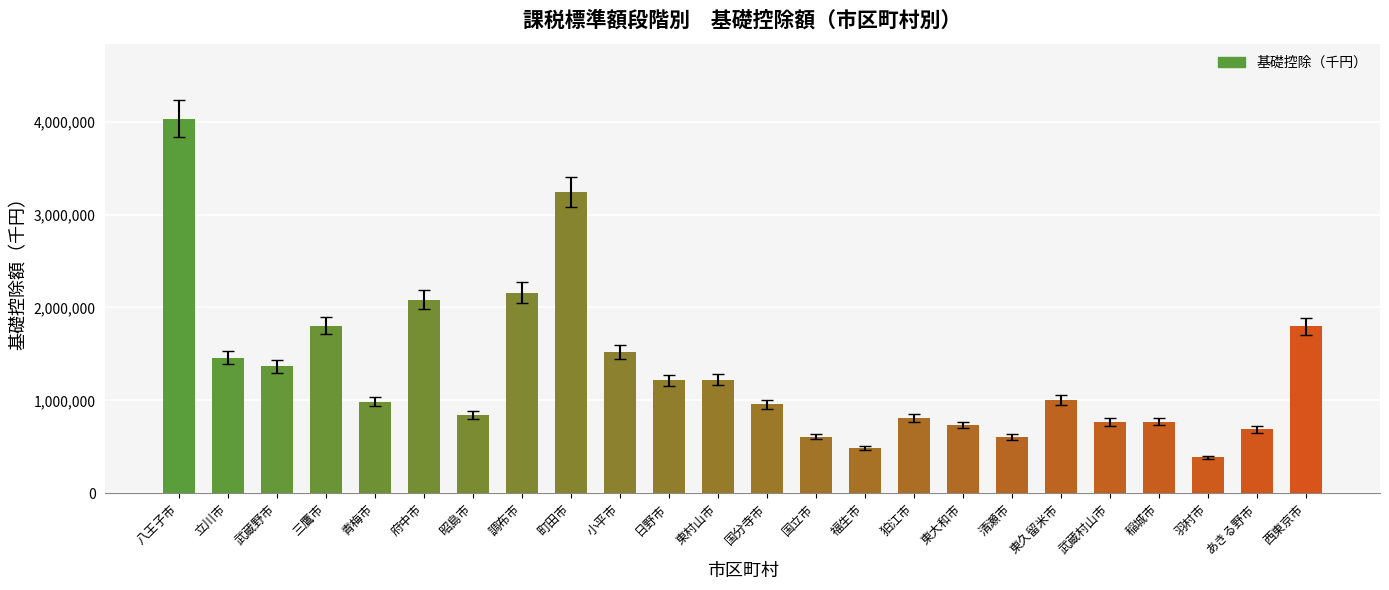

What is the value of the 14th bar from the left?

610760